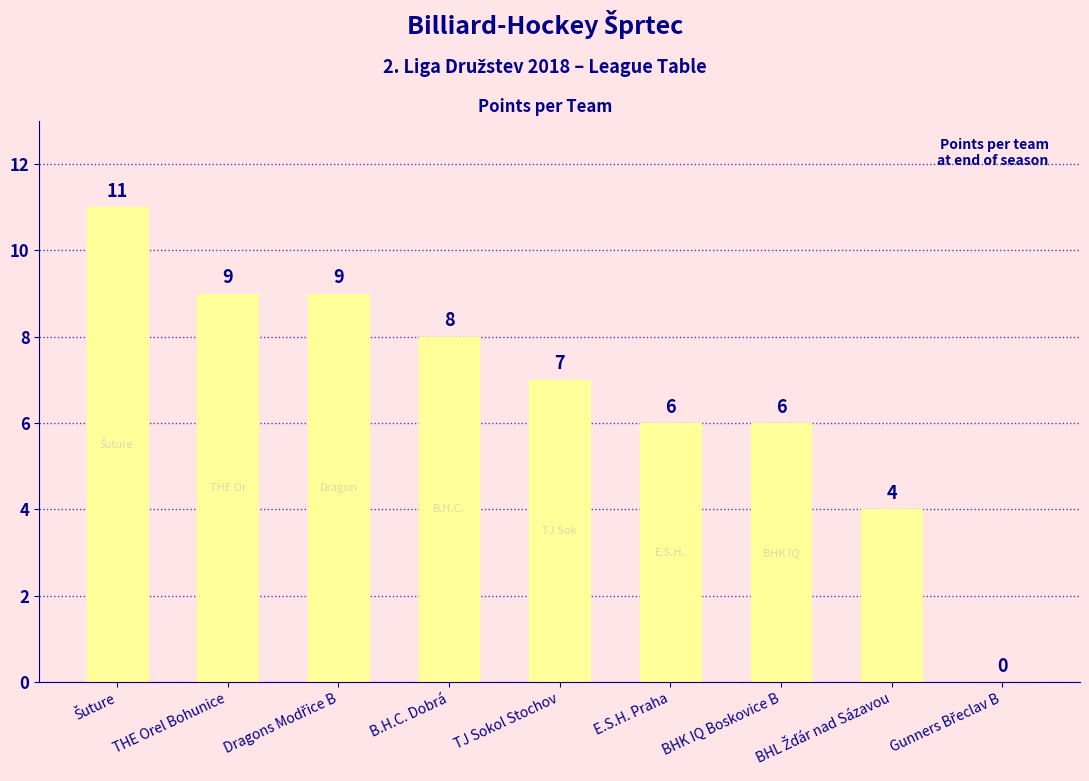

What value does the data have at B.H.C. Dobrá?

8